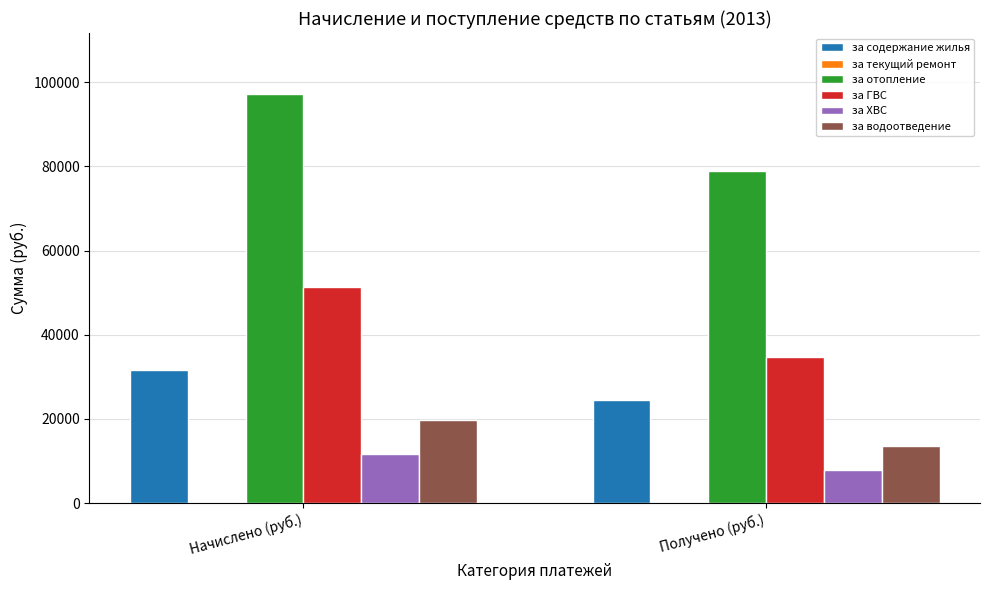

At which category does the chart reach its peak across all series?

Начислено (руб.)